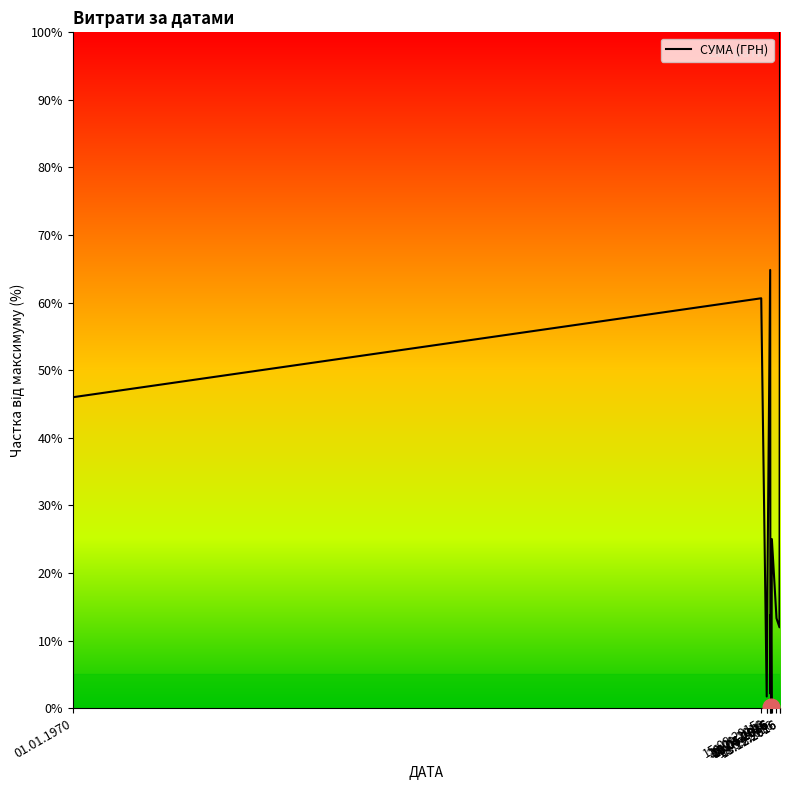

How many interior local peaks (higher than both neighbors) does the data have?

4